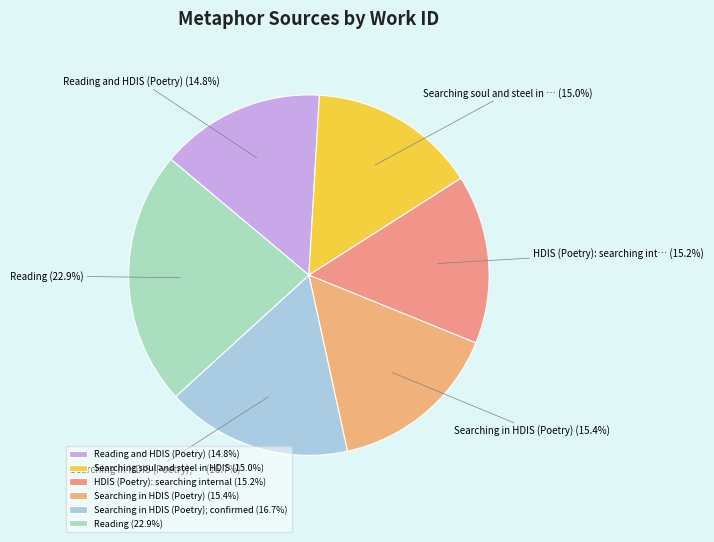

How many segments does this pie chart have?

6